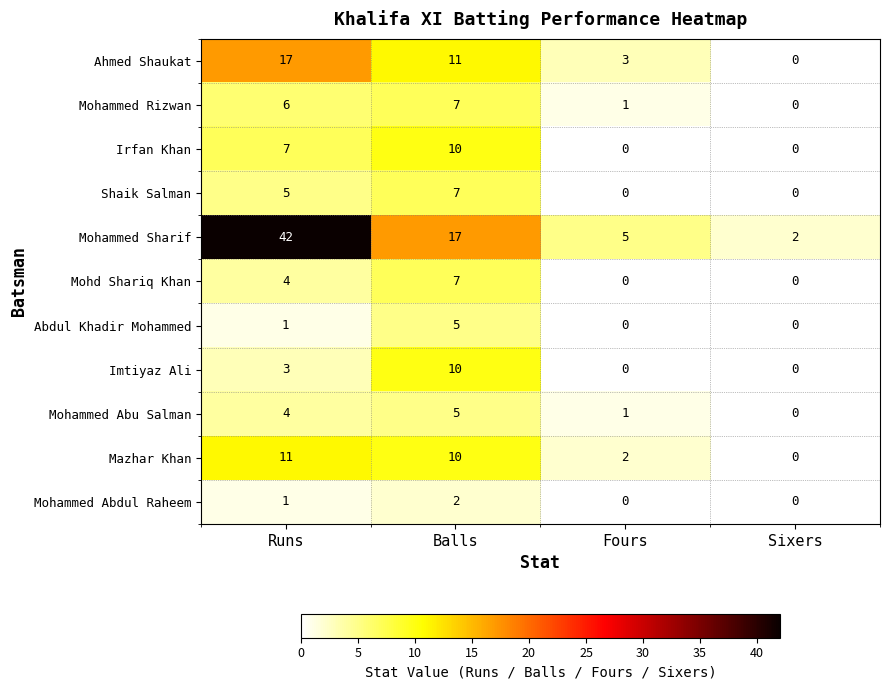

At which label does Mohammed Sharif first exceed 17?

Runs